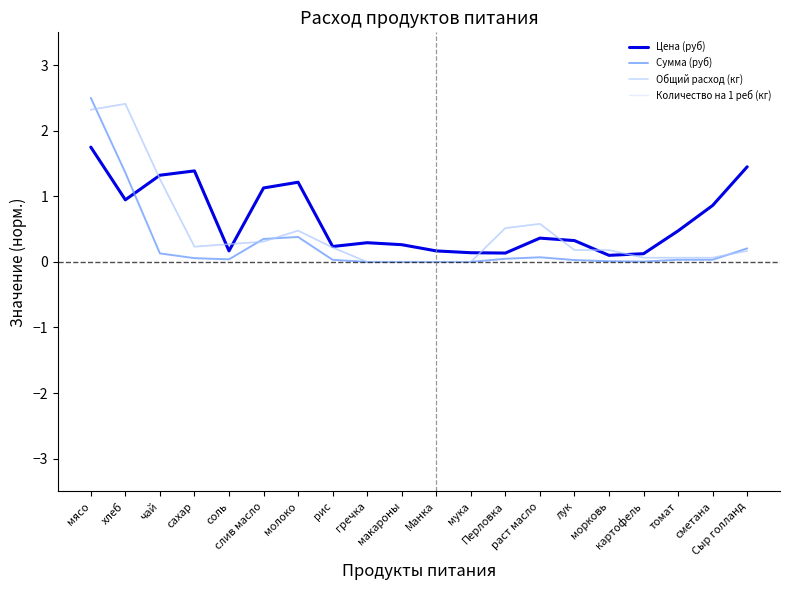

Is this an area chart (filled region under the line)?

No